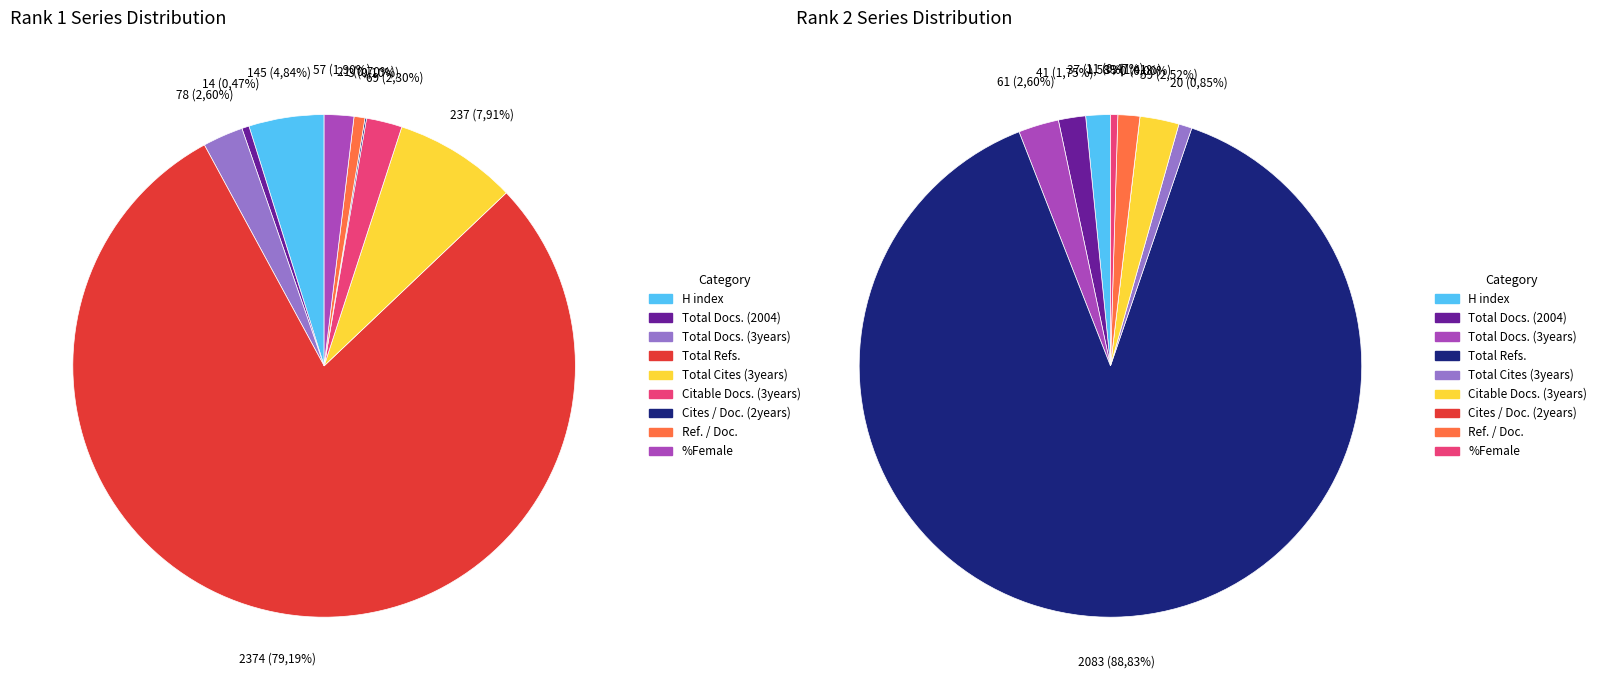

How many segments does this pie chart have?

9